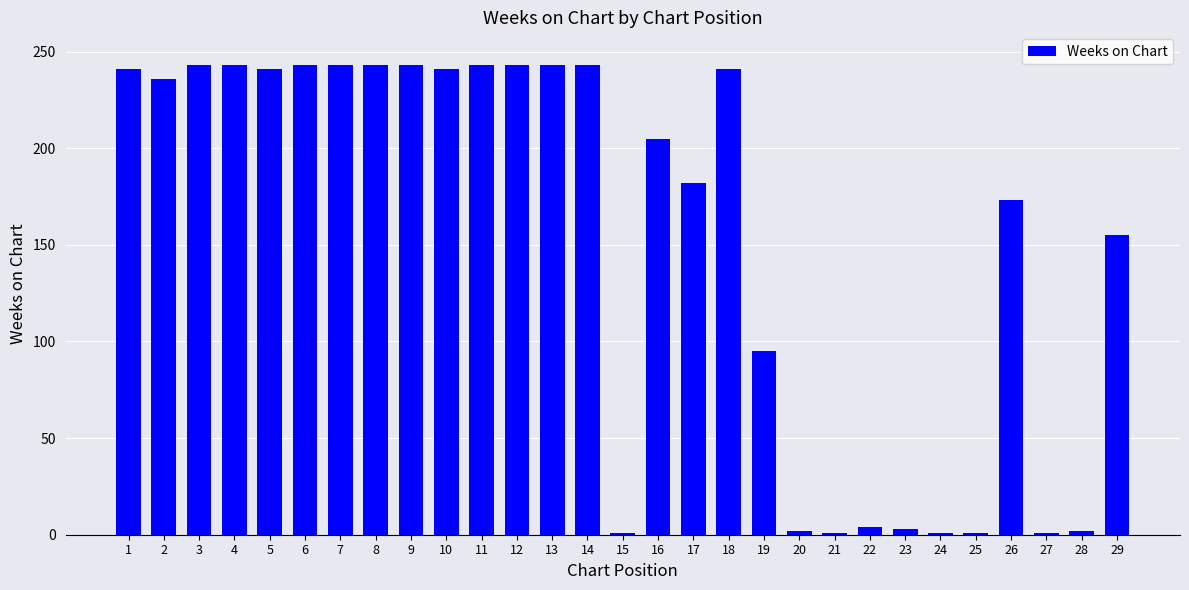

What is the change in value from 19 to 25?

-94